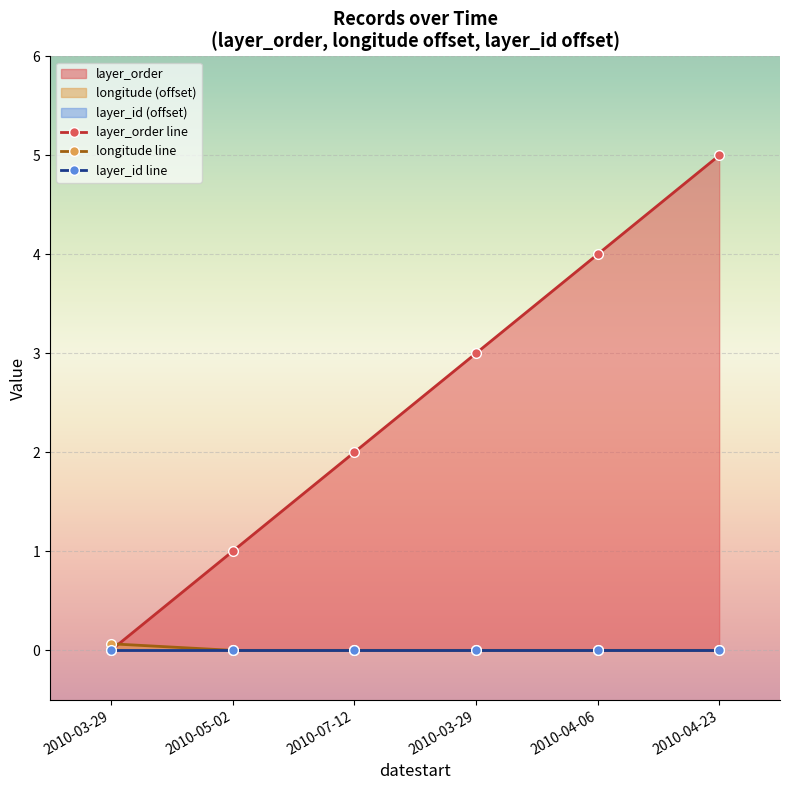

How many longitude values are between 0 and 1?

6